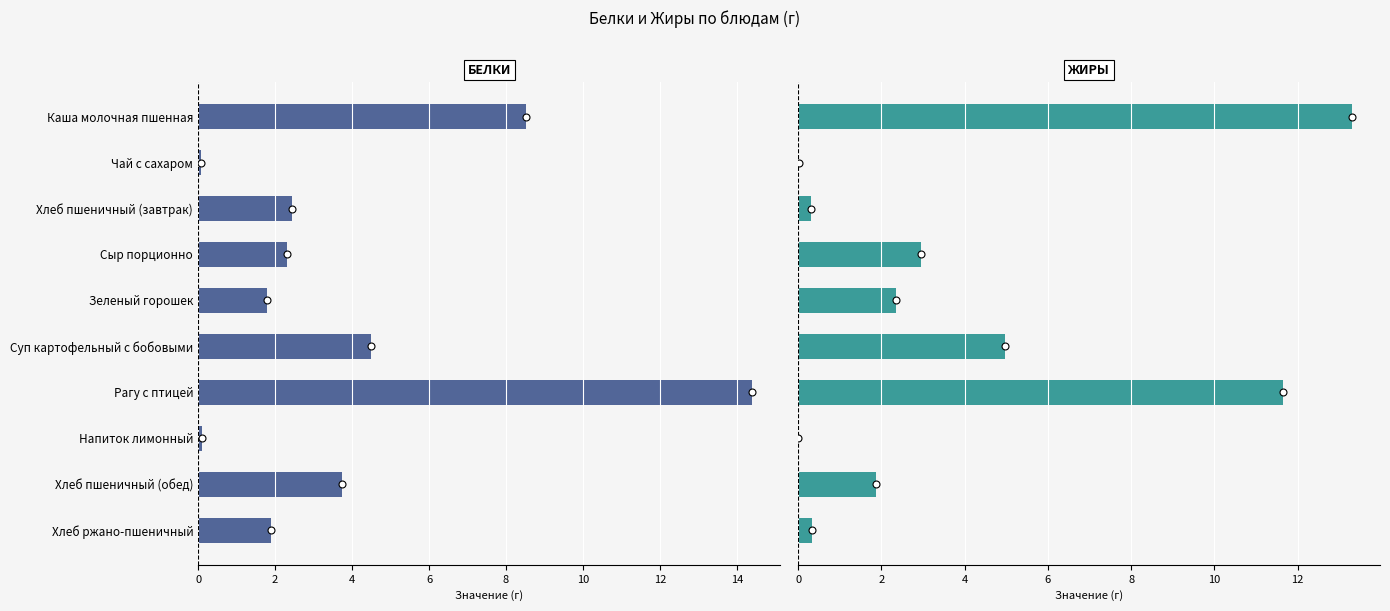

Reading left to right, extract all data points from this chart.

Белки: 8.5	0.1	2.4	2.3	1.8	4.5	14.4	0.1	3.8	1.9
Жиры: 13.3	0.0	0.3	3.0	2.3	5.0	11.6	0.0	1.9	0.3